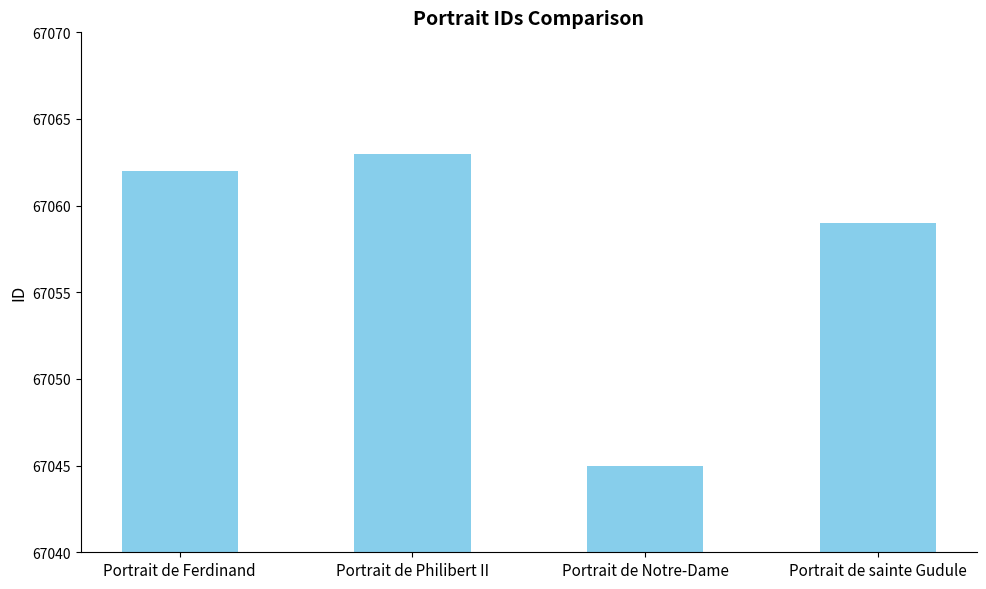

What is the greatest value displayed?

67063